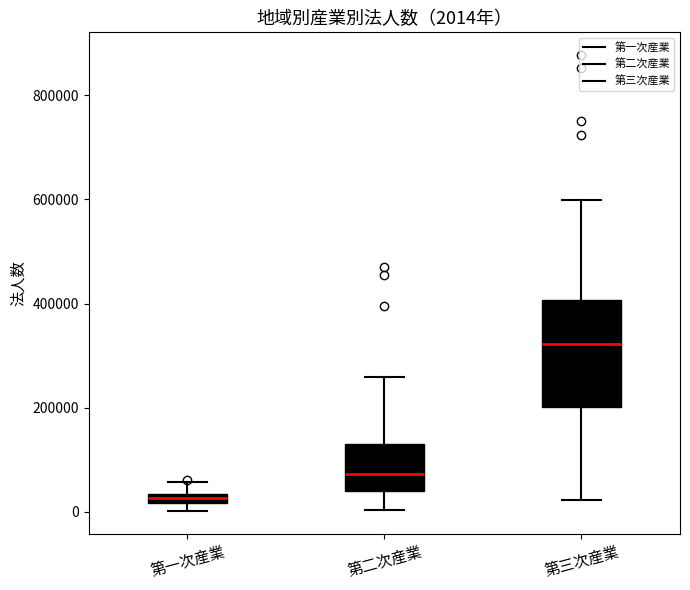

Which box has the lowest median line?

第一次産業